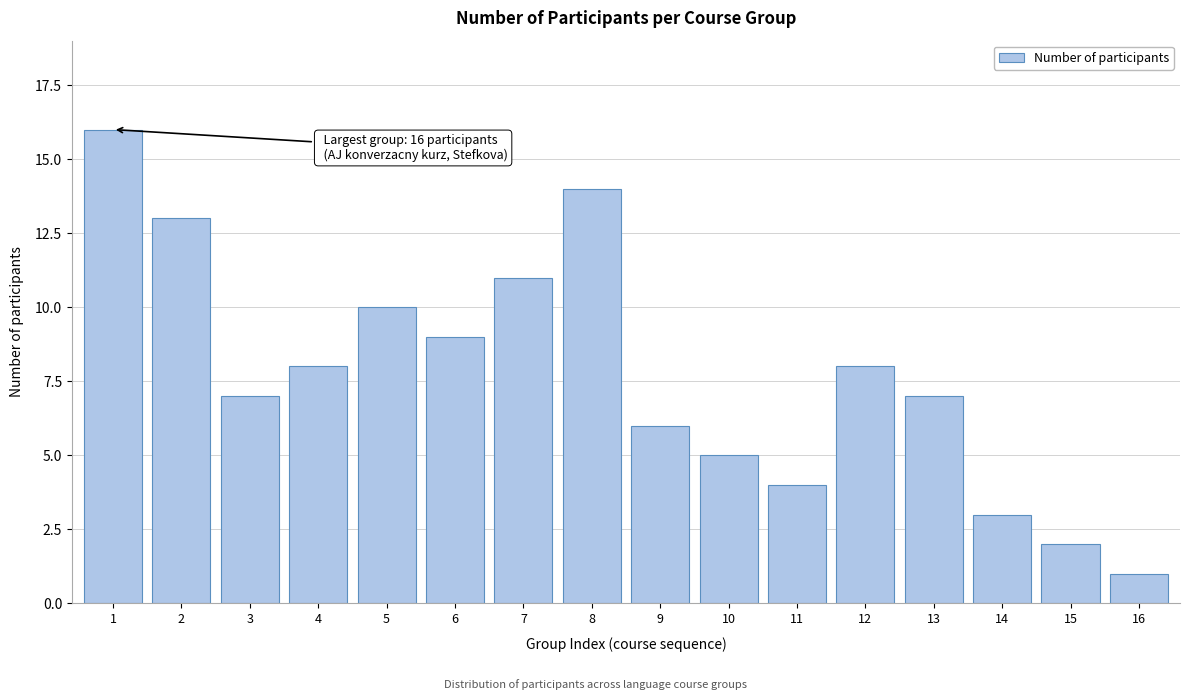

Reading left to right, transcribe all the data shown in this chart.

16	13	7	8	10	9	11	14	6	5	4	8	7	3	2	1